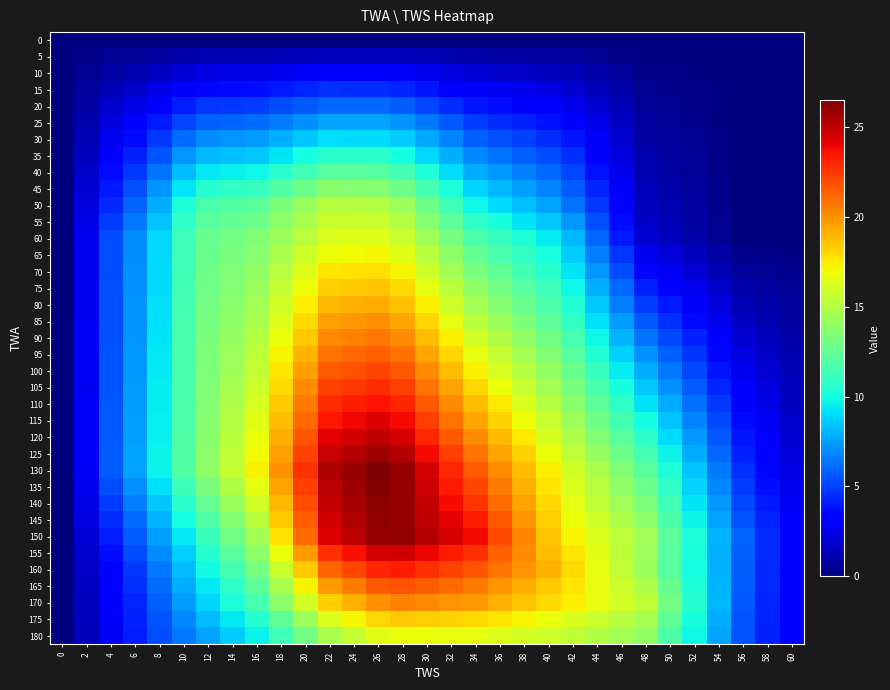

Rank the series at 18 from highest to lowest value.

130, 125, 135, 120, 140, 115, 110, 145, 105, 150, 100, 95, 155, 90, 85, 80, 160, 75, 70, 165, 65, 60, 55, 170, 50, 175, 45, 180, 40, 35, 30, 25, 20, 15, 10, 5, 0